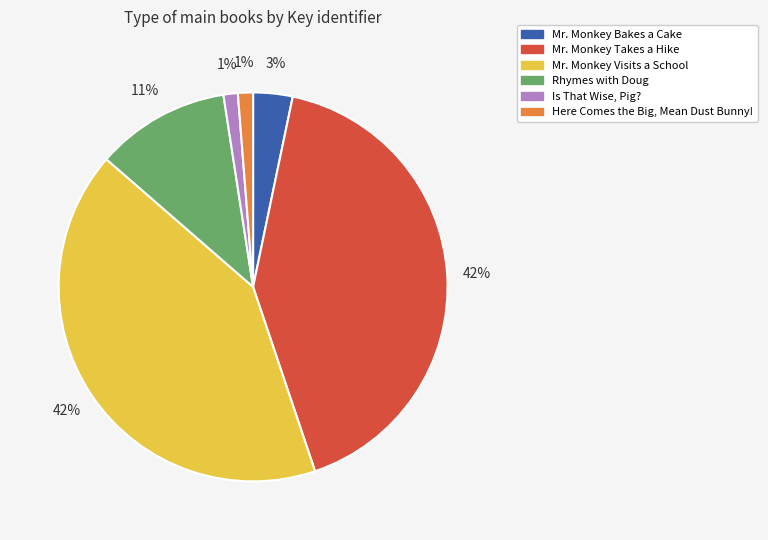

How many segments does this pie chart have?

6